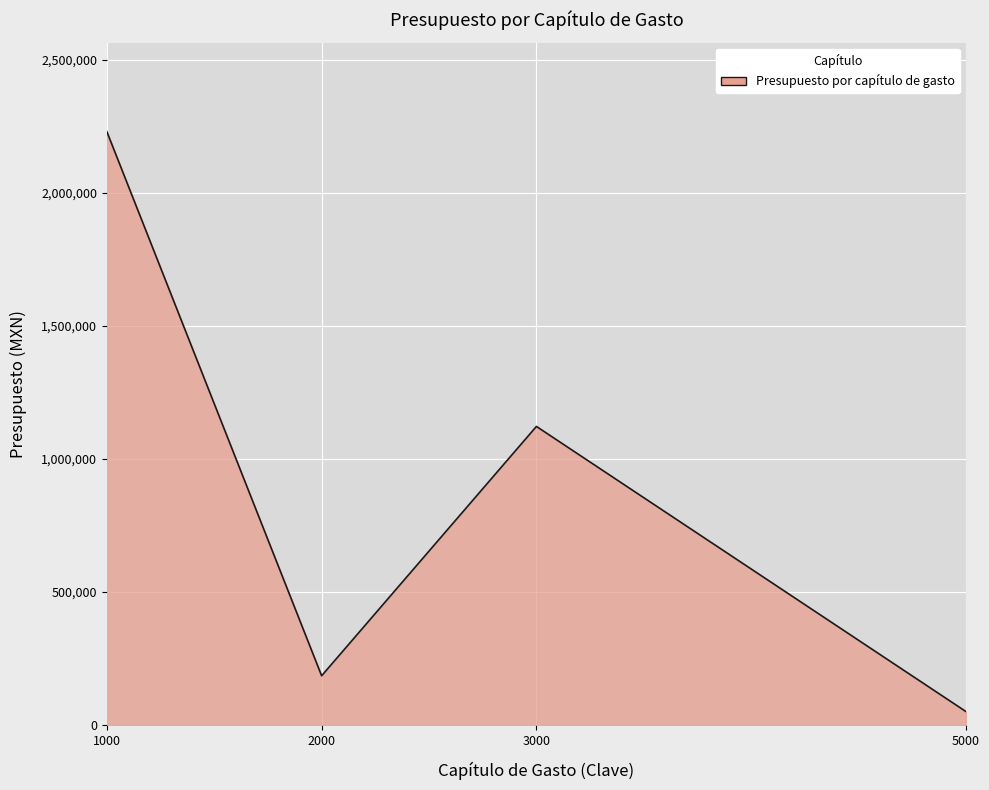

Rank the categories by value from highest to lowest.

1000, 3000, 2000, 5000